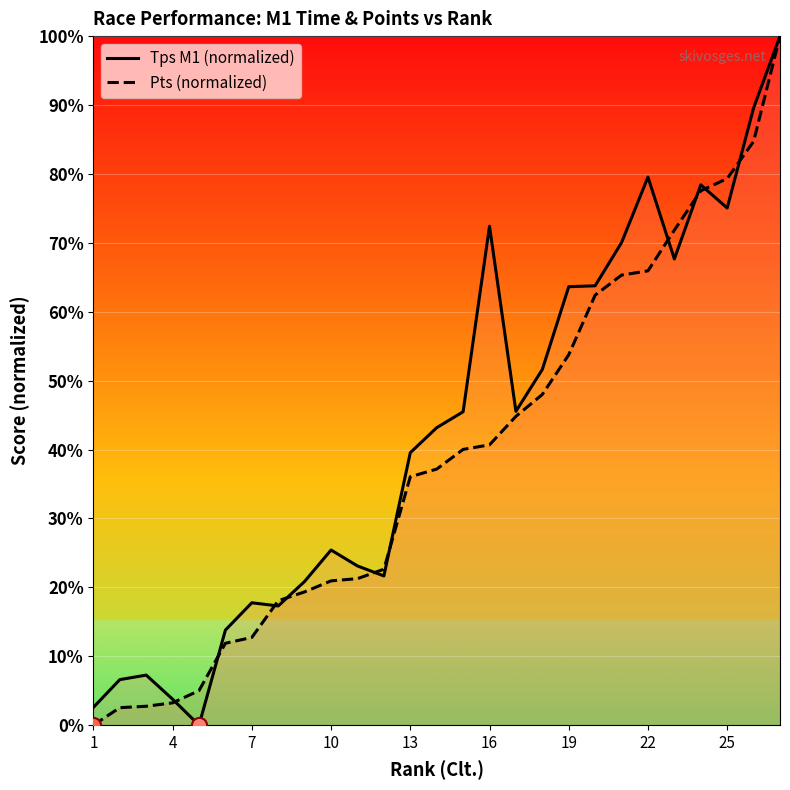

What are all the series names shown in the legend?

Tps M1 (normalized), Pts (normalized)